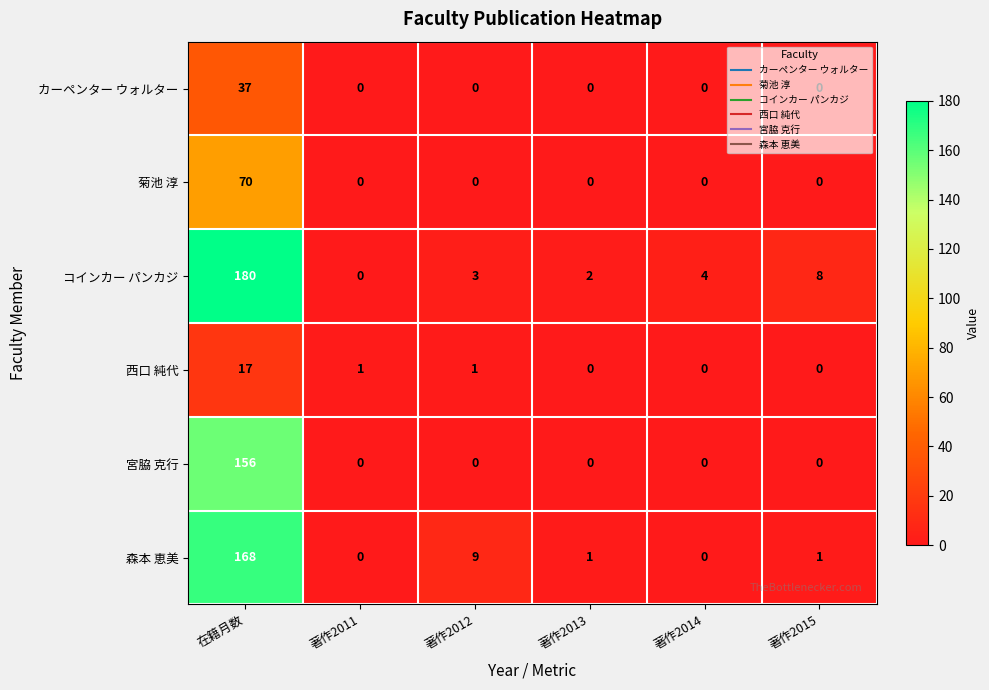

At which category does the chart reach its peak across all series?

在籍月数